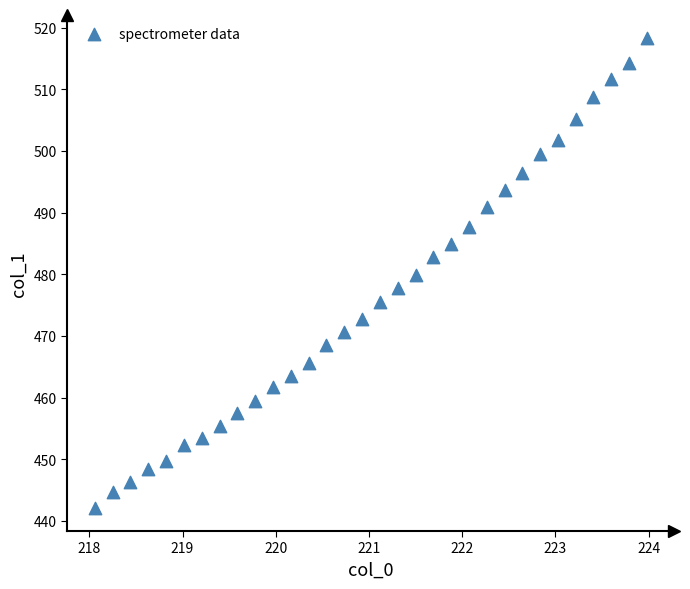

What is the range of X values (max minus min)?

5.9